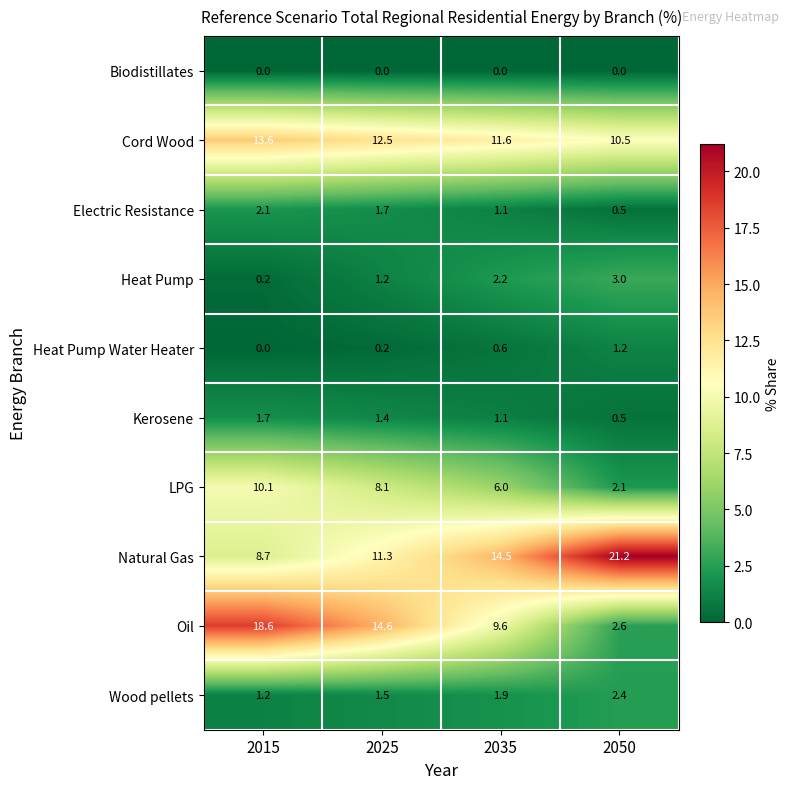

True or false: Cord Wood has a value of 11.6 at 2035.

True